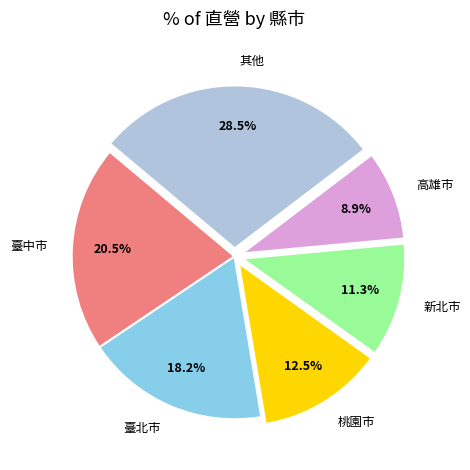

How many slices are in this pie chart?

6